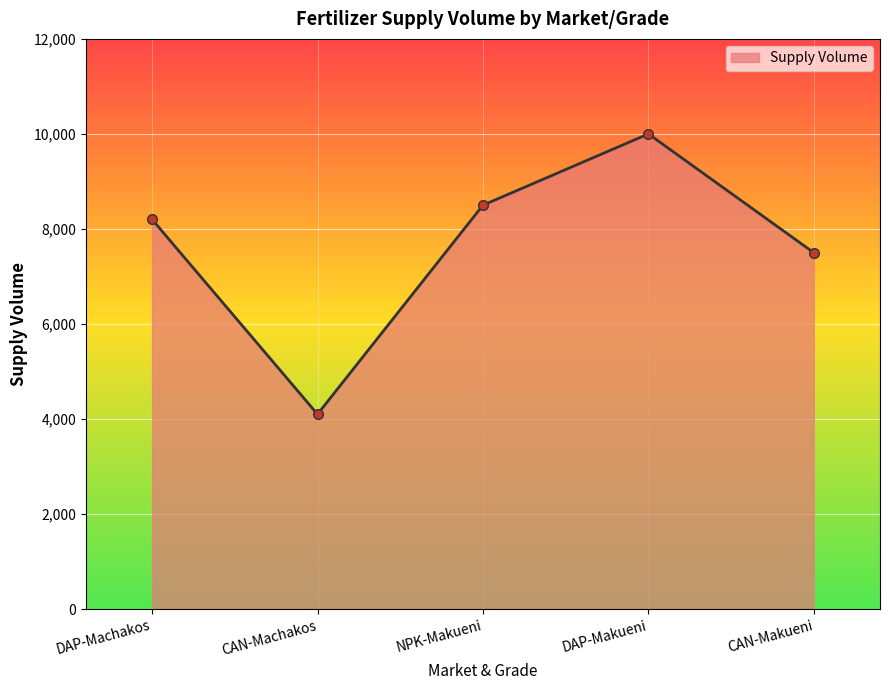

Where is the first local maximum?

DAP-Makueni